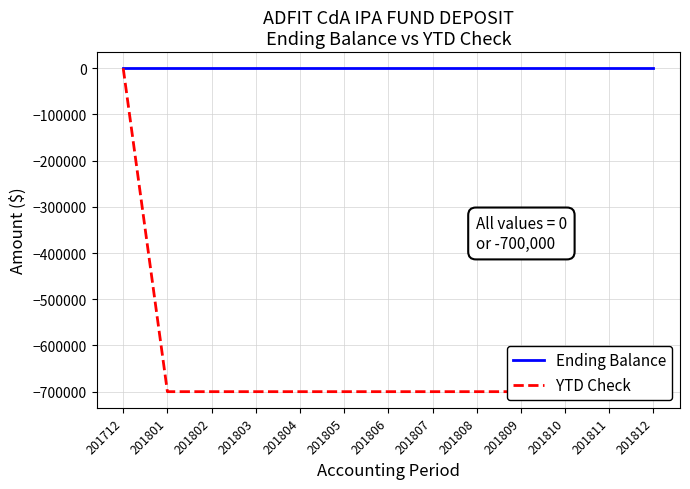

The Ending Balance series shows 0 at 201812. True or false?

True